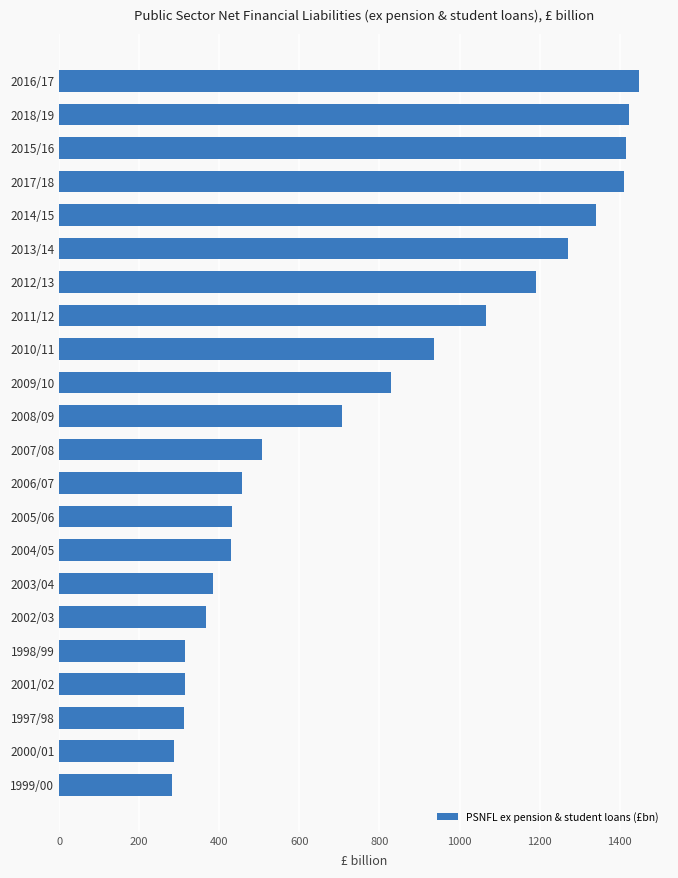

What is the difference between the maximum and minimum values?

1167.1